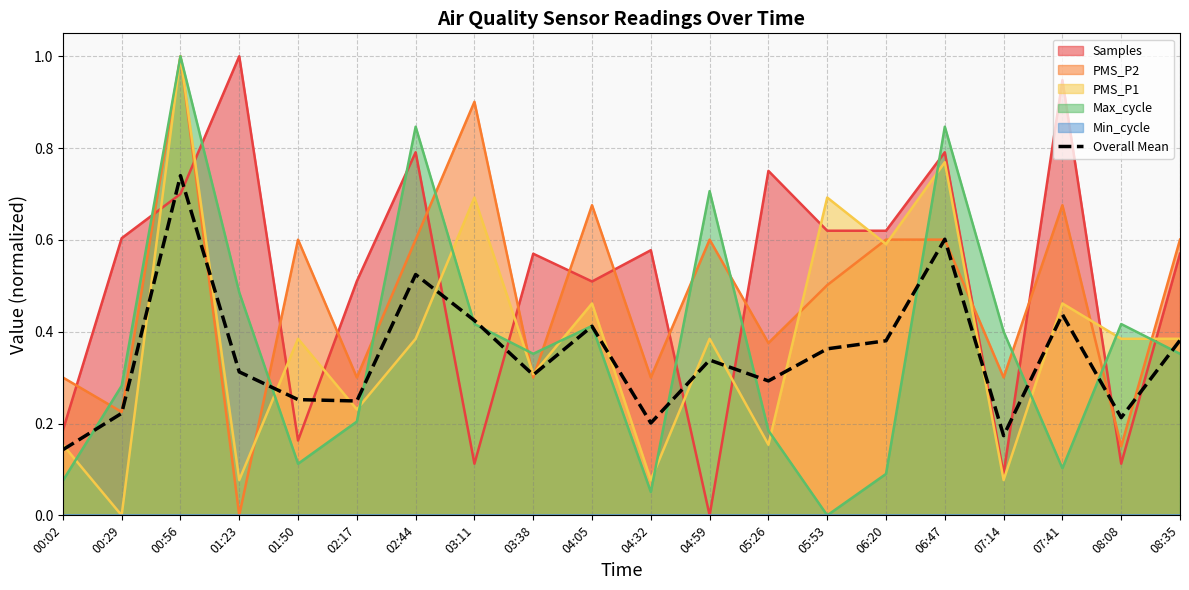

At which category does the data reach its first local valley?

02:17